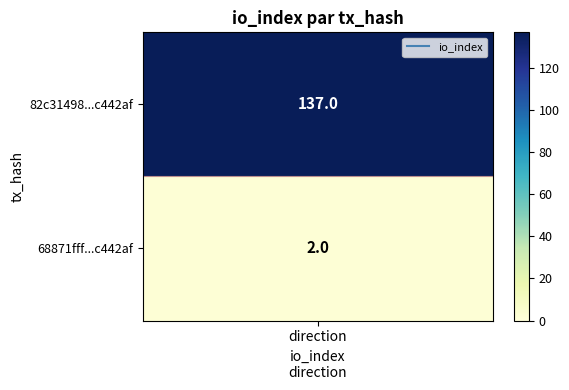

What is the highest value of the 82c31498257eb5462fae6132327f5fb36c442af series?

137